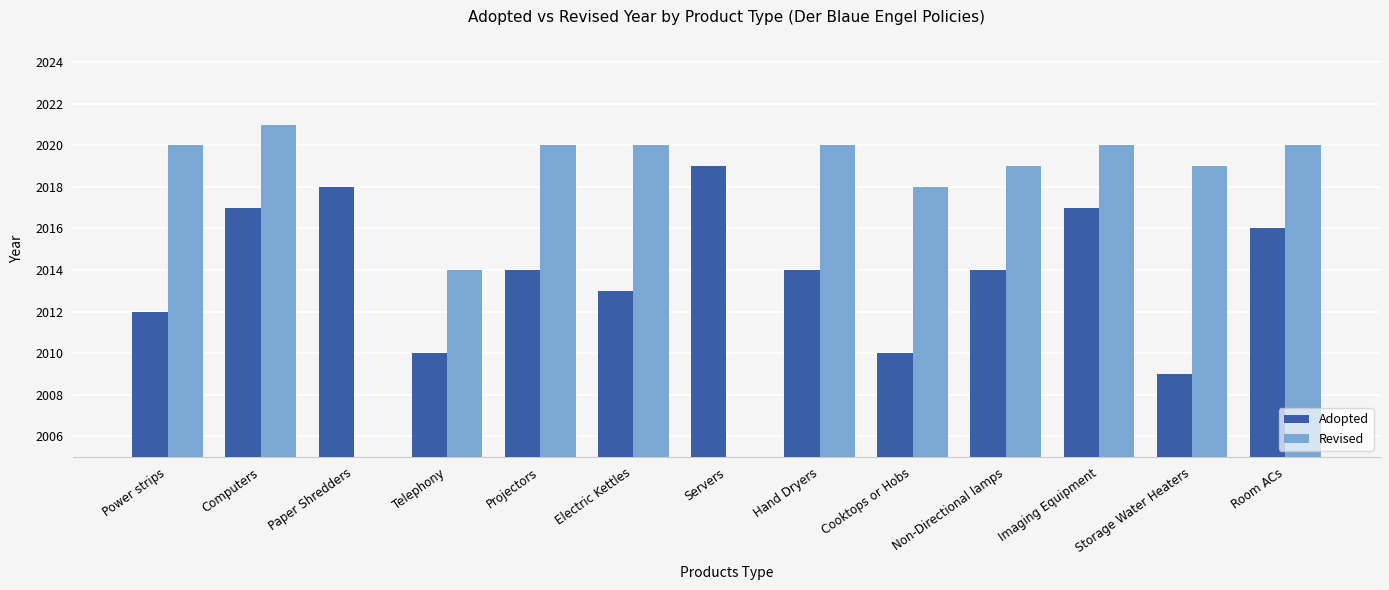

At Servers, list the series in order from largest to smallest.

Adopted, Revised